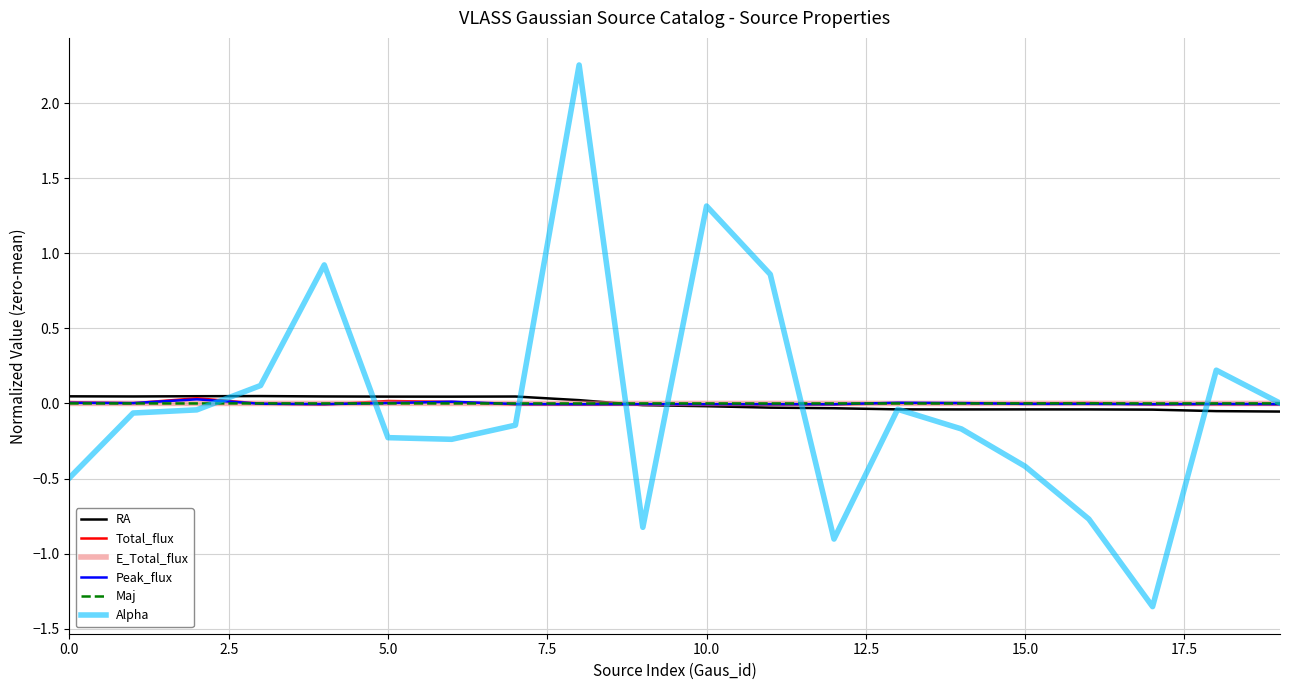

Which series has the largest range (max minus min)?

Alpha